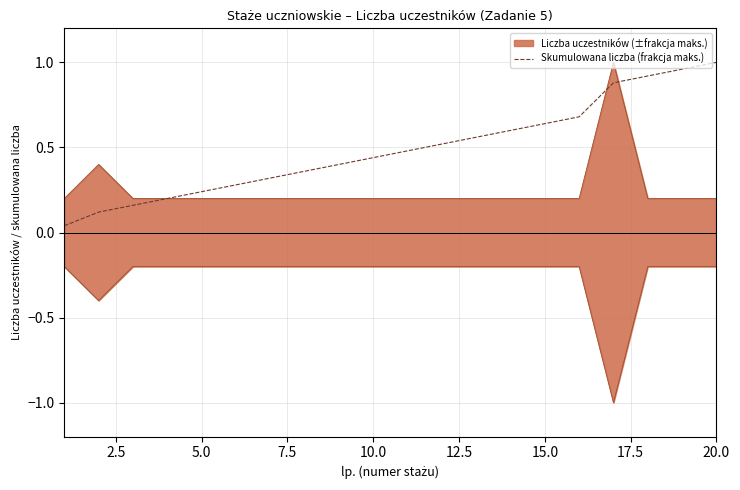

Reading left to right, what are all the values shown in this chart?

0.0	0.1	0.2	0.2	0.2	0.3	0.3	0.4	0.4	0.4	0.5	0.5	0.6	0.6	0.6	0.7	0.9	0.9	1.0	1.0